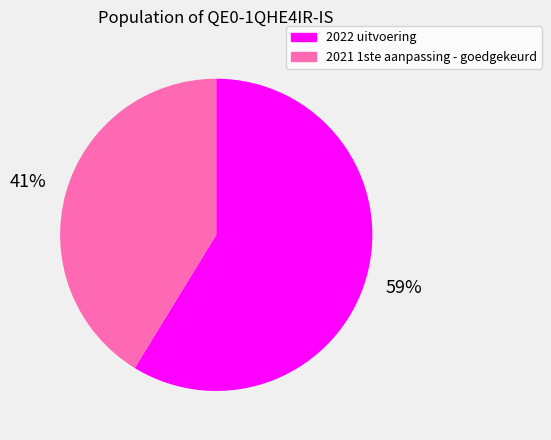

Is there a majority slice in this chart?

Yes